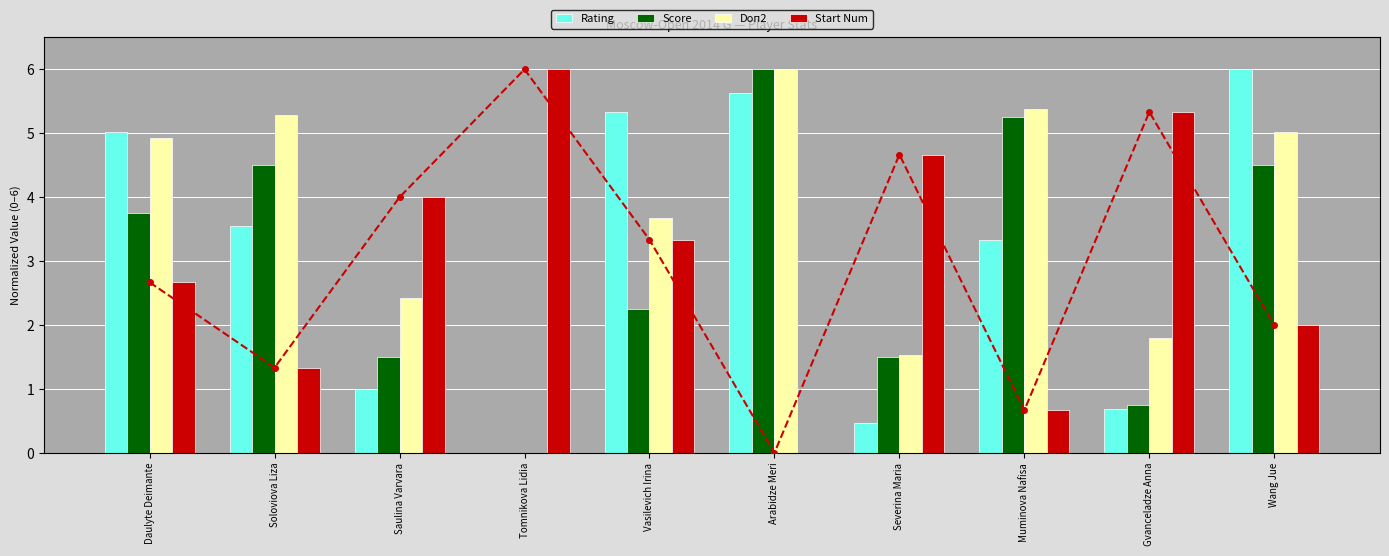

List the series in order of their peak value, highest first.

Rating, Score, Doп2, Start Num